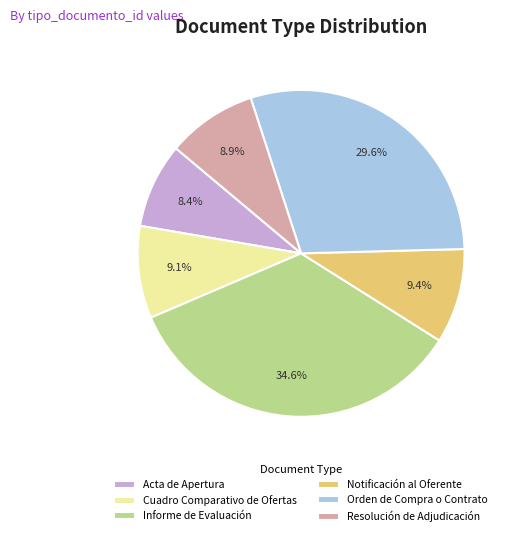

Which slice is the largest?

Informe de Evaluación